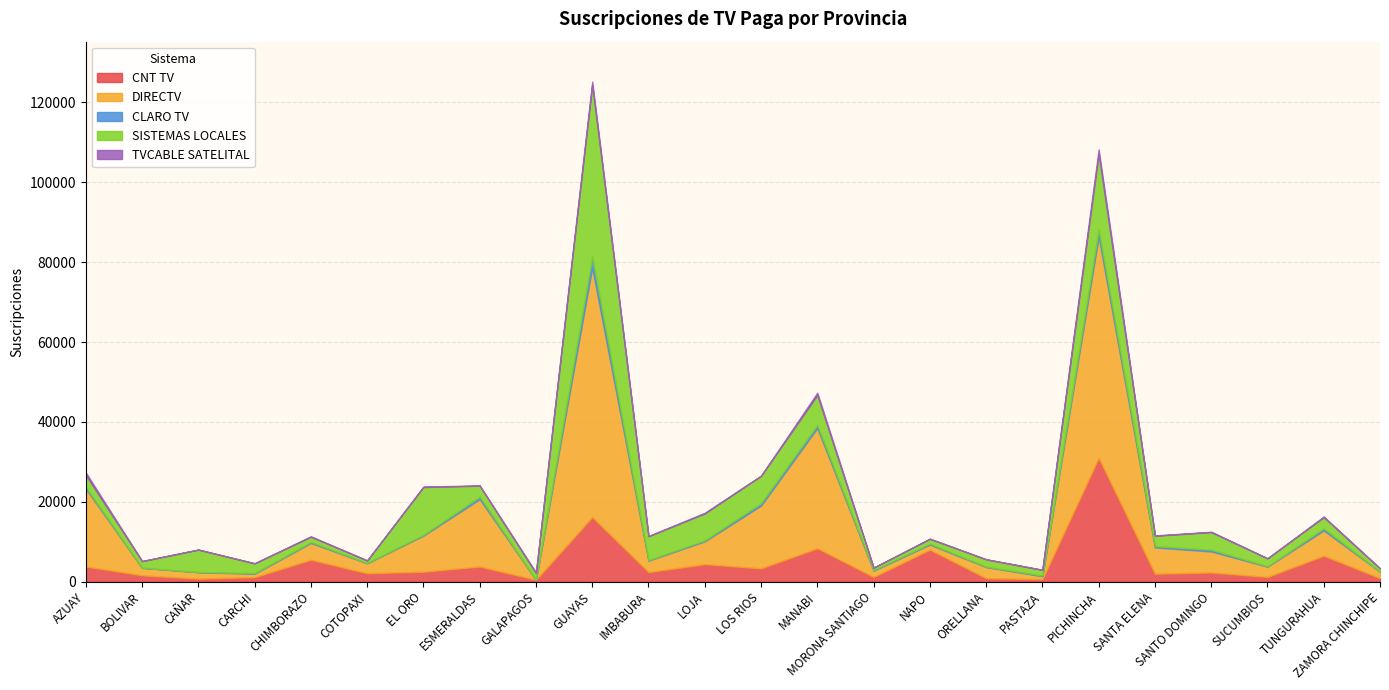

At which category does TVCABLE SATELITAL reach its first local valley?

BOLIVAR